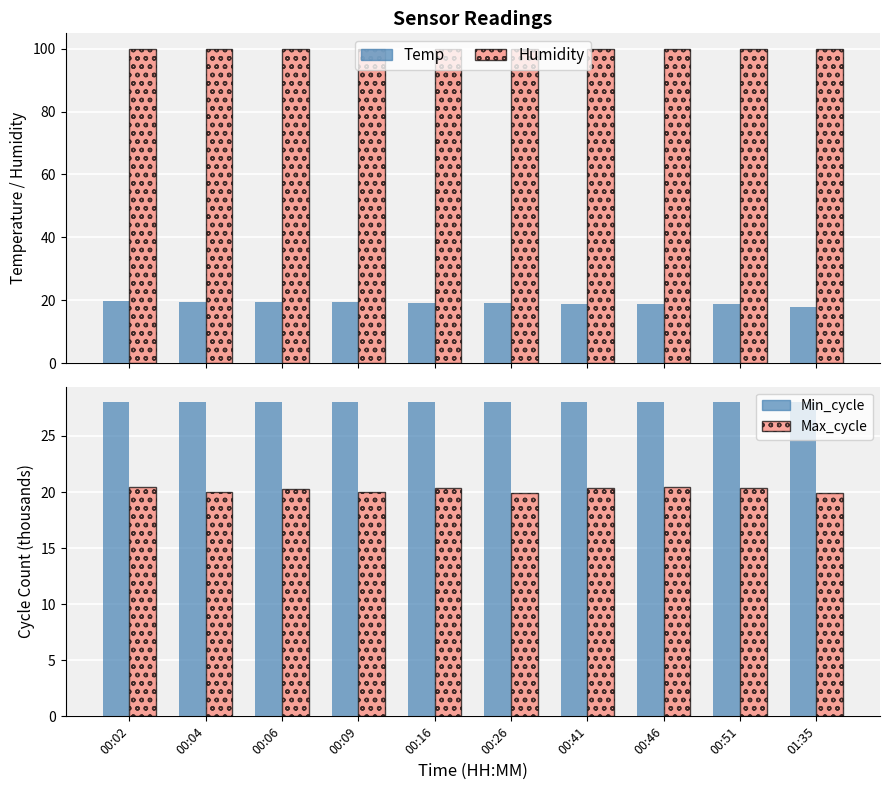

What value does the Humidity series have at 00:02?

99.9